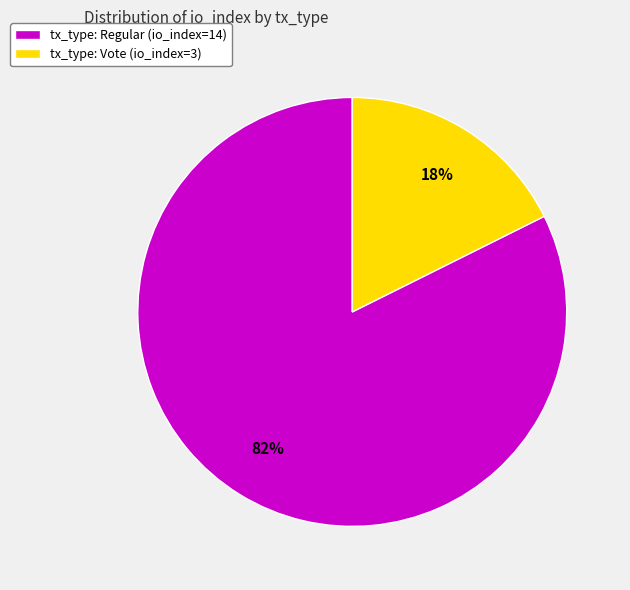

To the nearest percent, what is the combined percentage of tx_type: Regular (io_index=14) and tx_type: Vote (io_index=3)?

100%